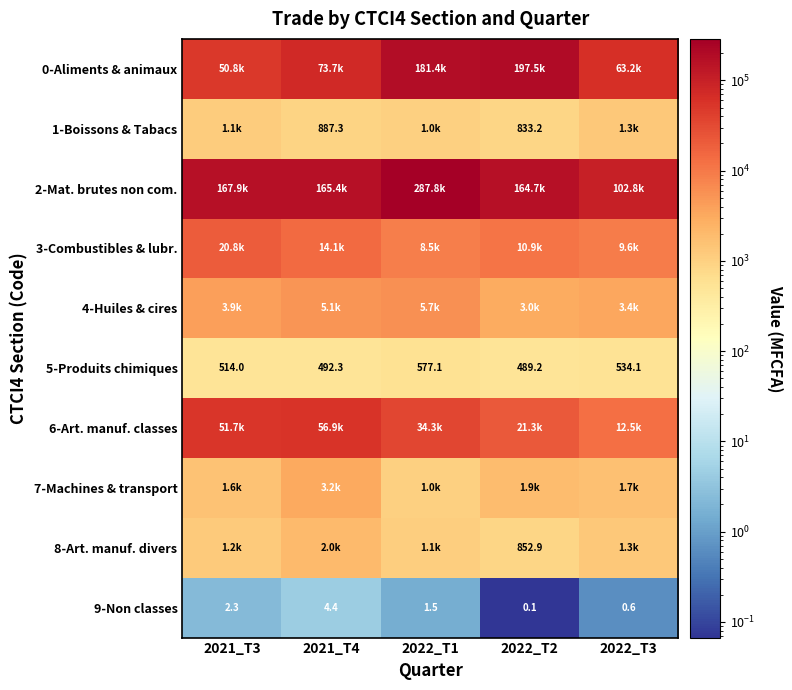

Is it true that 7-Machines & transport equals 423.0 at 2022_T1?

False